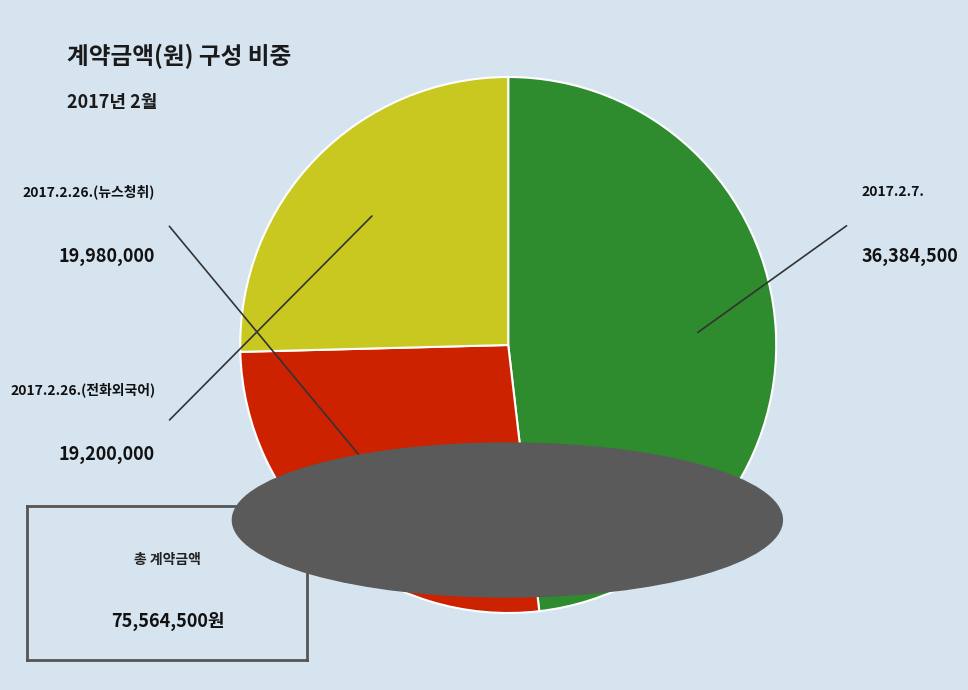

Does any single category account for the majority?

No